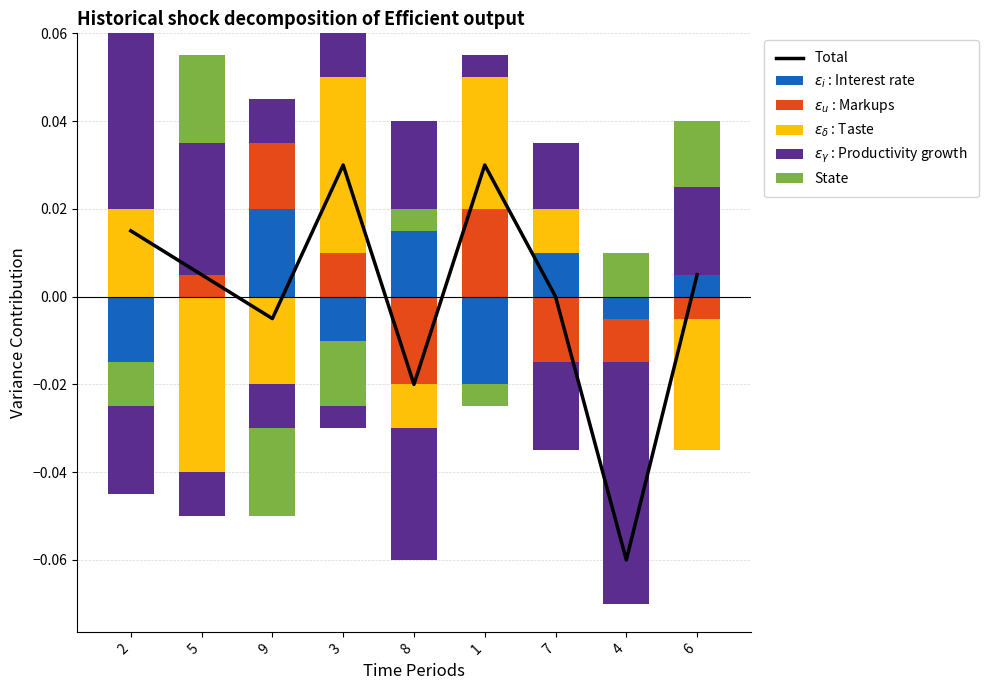

The value of $\epsilon_\delta$ : Taste at 7 is 0.0. True or false?

False